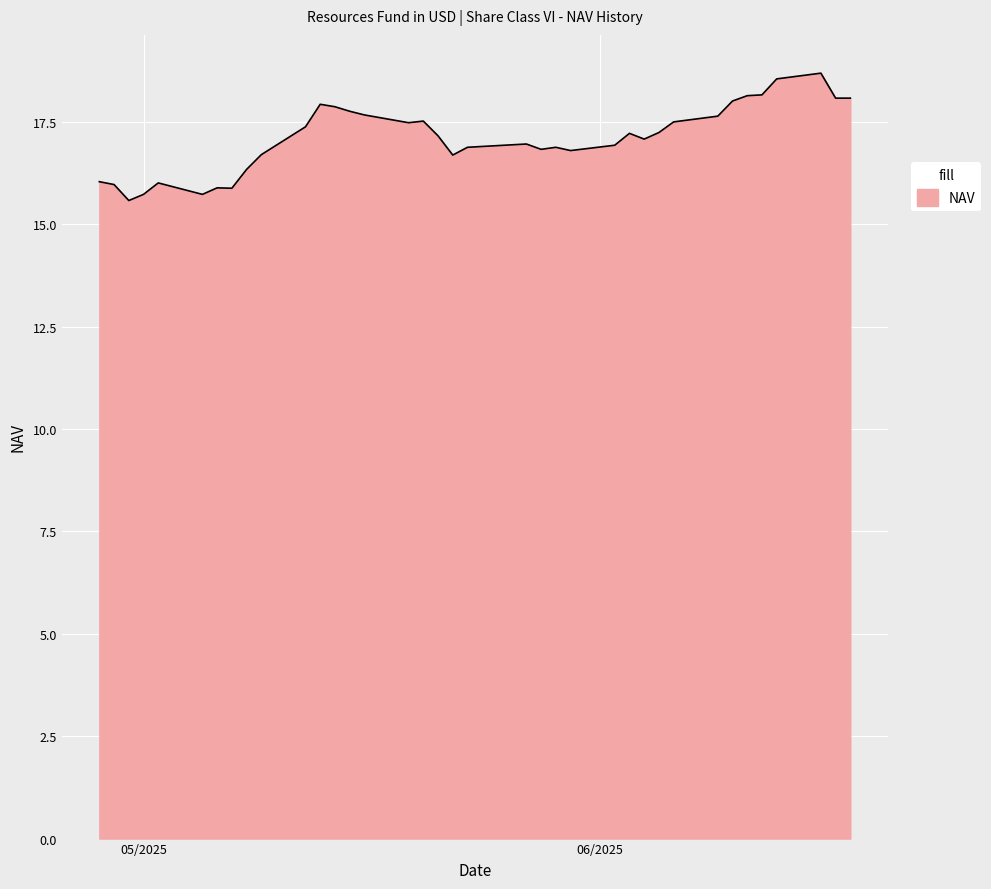

What is the smallest value displayed?

15.6